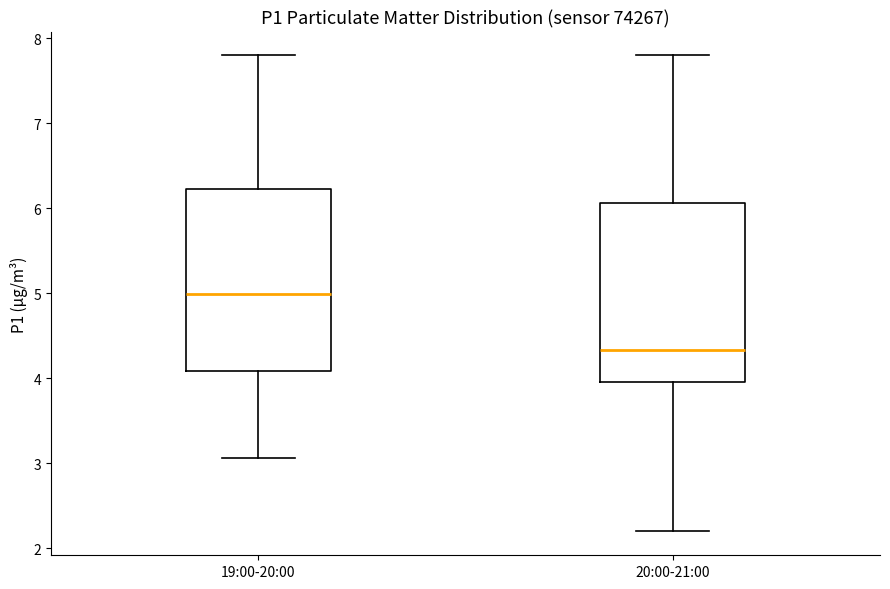

Where does the upper whisker of the box for 19:00-20:00 end on the y-axis? The values are not printed on the chart, so give them approximately, as read against the axis.

7.8